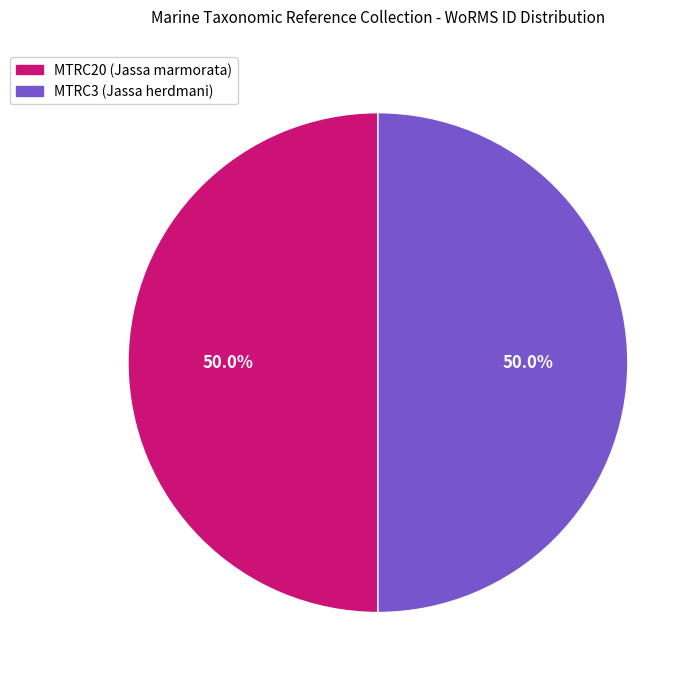

What percentage do MTRC3 (Jassa herdmani) and MTRC20 (Jassa marmorata) together represent?

100.0%